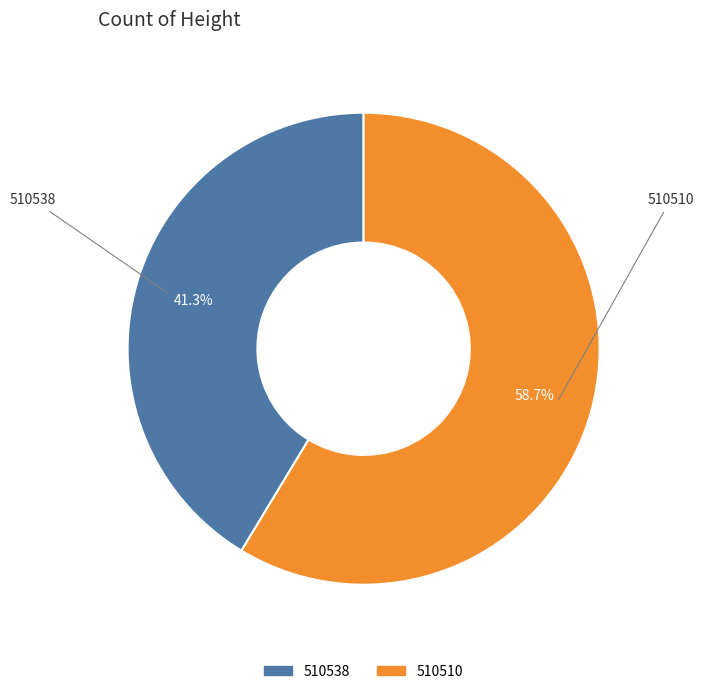

Is the sum of 510510 and 510538 greater than half?

Yes